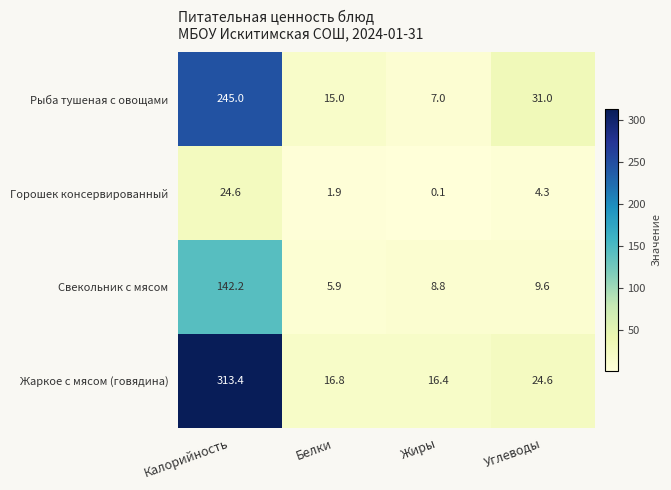

At how many categories does at least one series exceed 18?

2